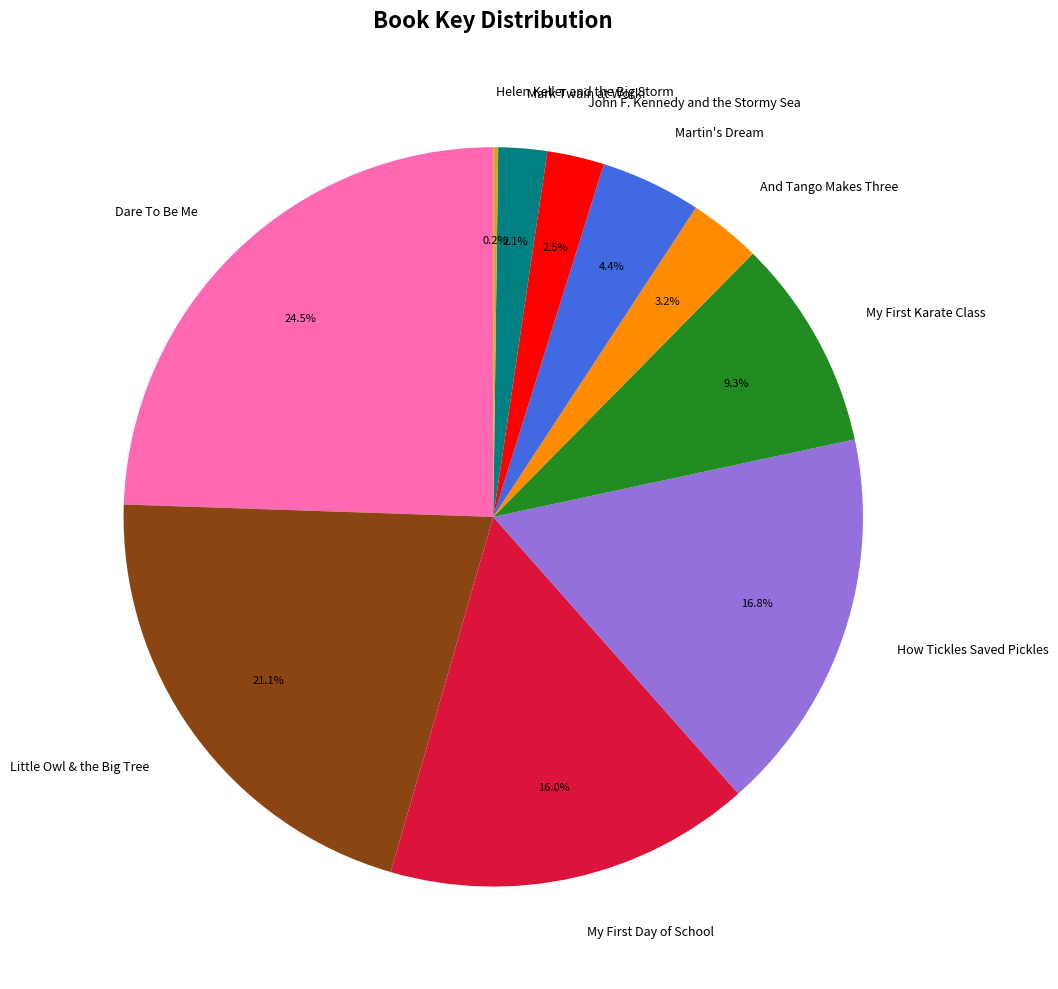

Which slice is the largest?

Dare To Be Me